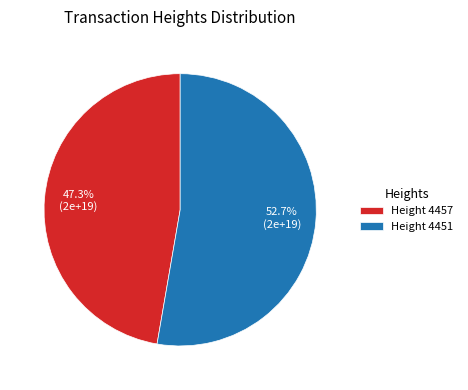

To the nearest percent, what is the difference between the largest and smallest slice percentages?

5%